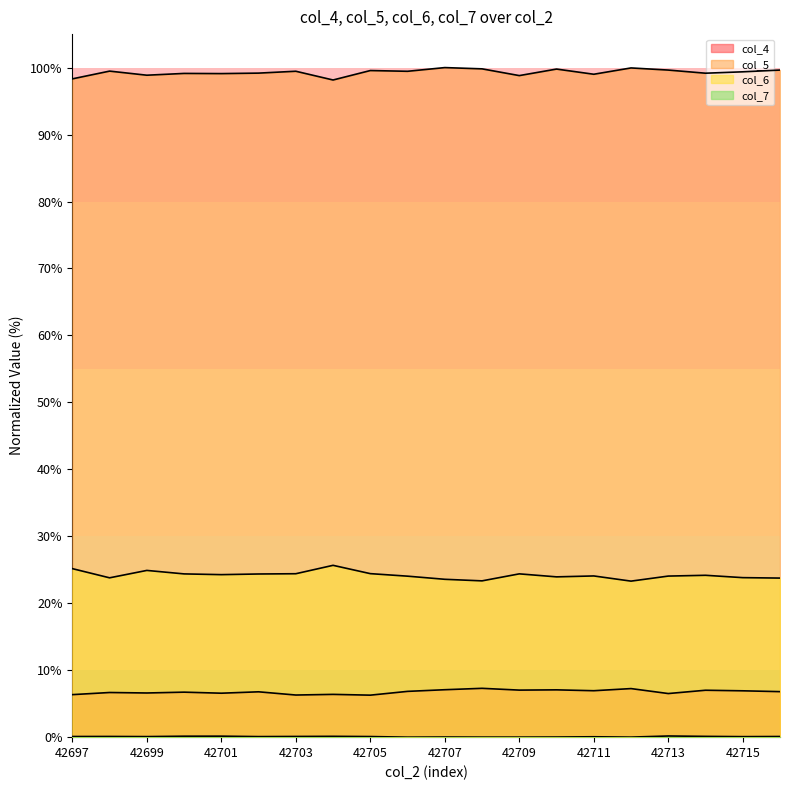

How many data points in col_5 are less than 99?

4